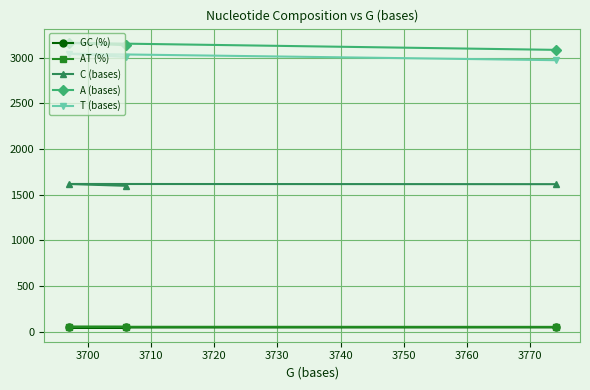

Does the chart display data point markers on the line(s)?

Yes